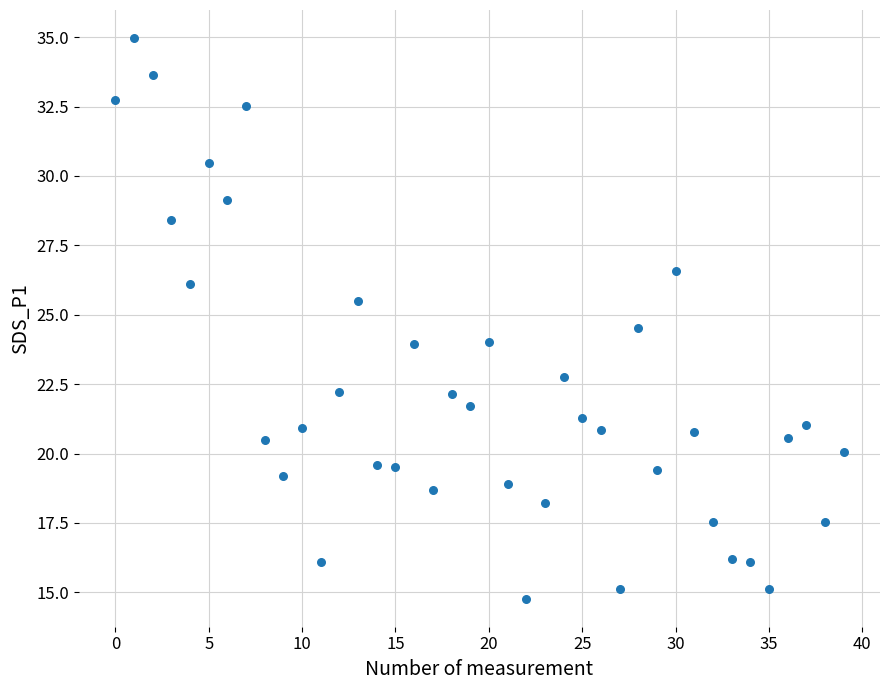

What is the range of Y values (max minus min)?

20.2